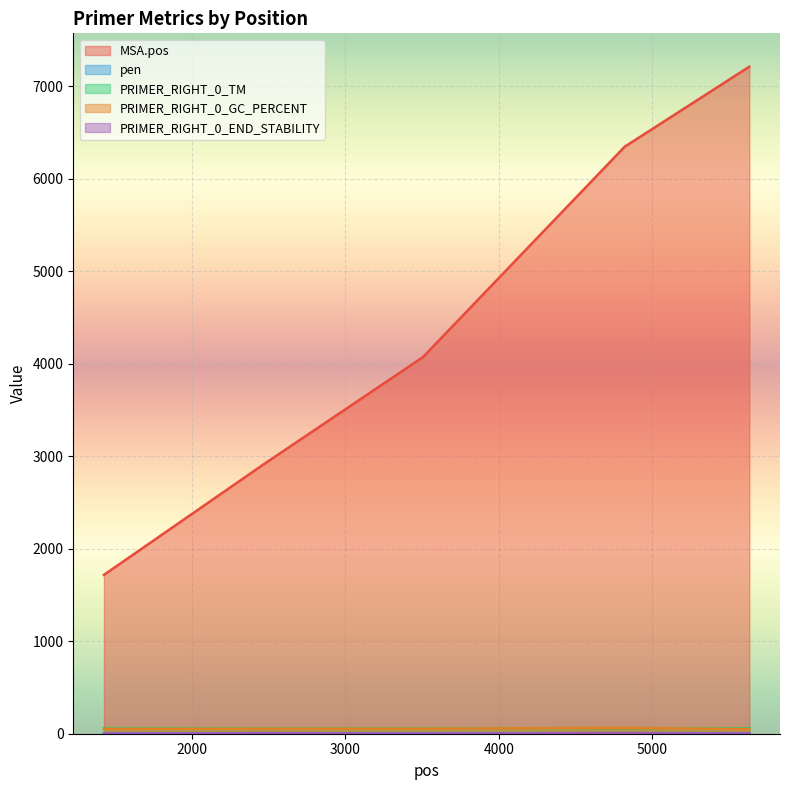

Is it true that PRIMER_RIGHT_0_END_STABILITY equals 3.5 at 2458?

False